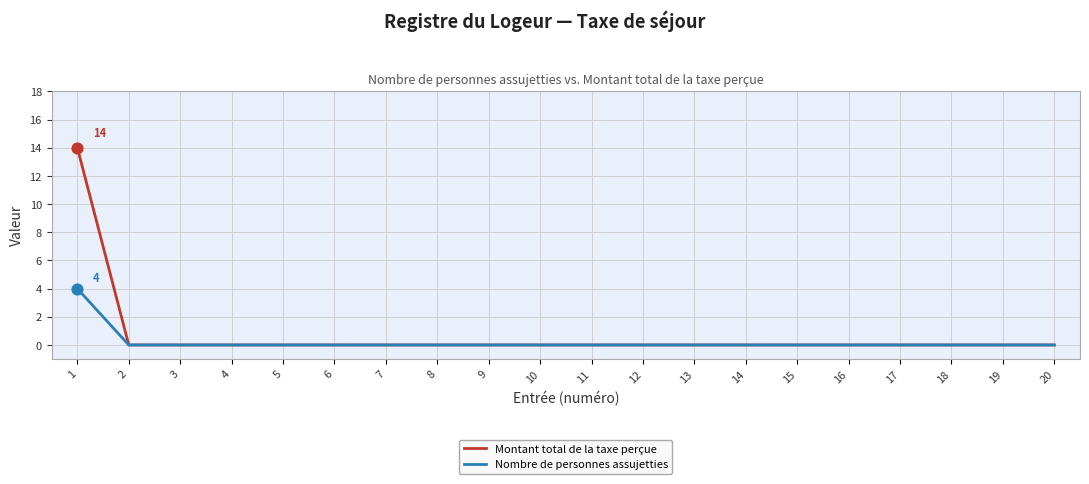

Which series has the largest total across all categories?

Montant total de la taxe perçue